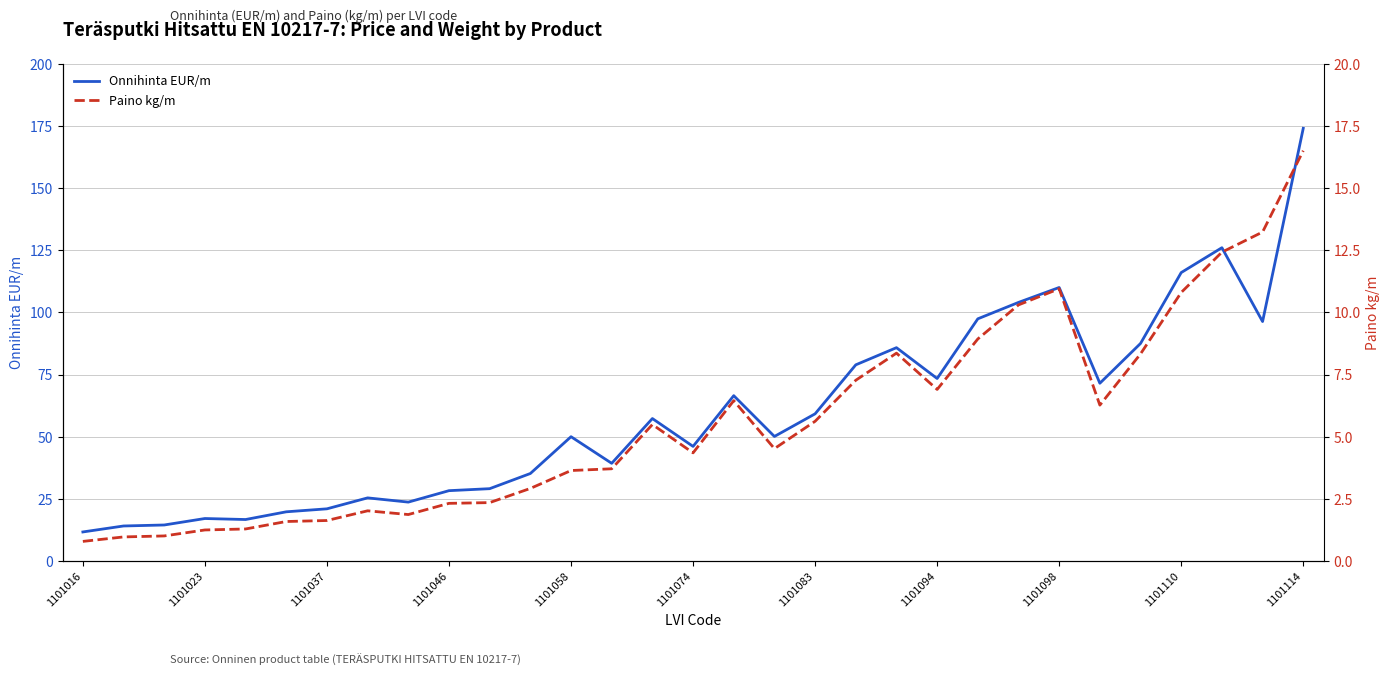

What is the maximum value for Onnihinta EUR/m?

174.0